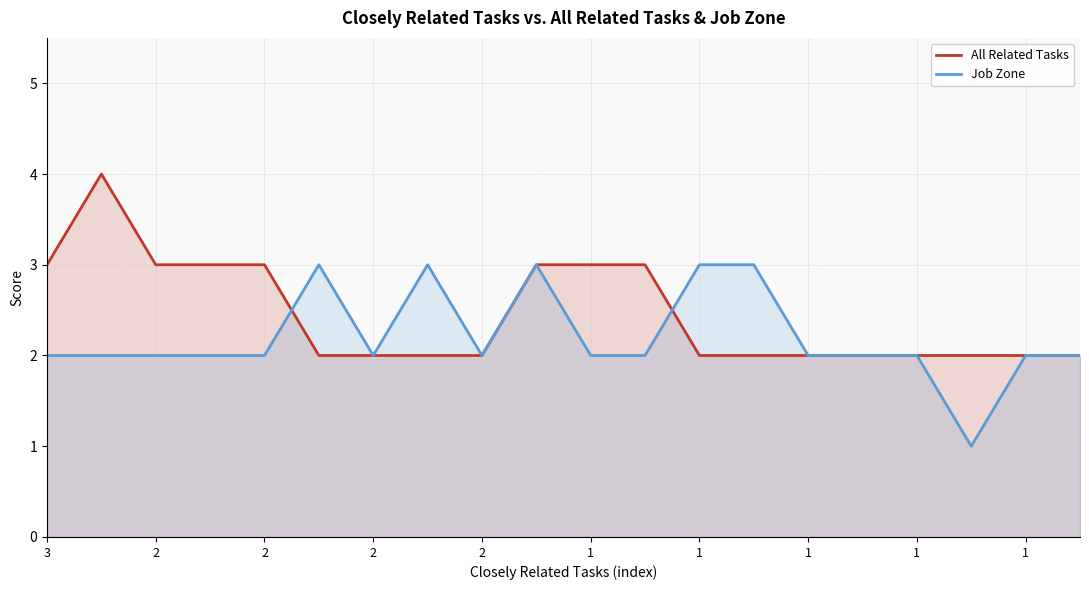

What are all the series names shown in the legend?

All Related Tasks, Job Zone